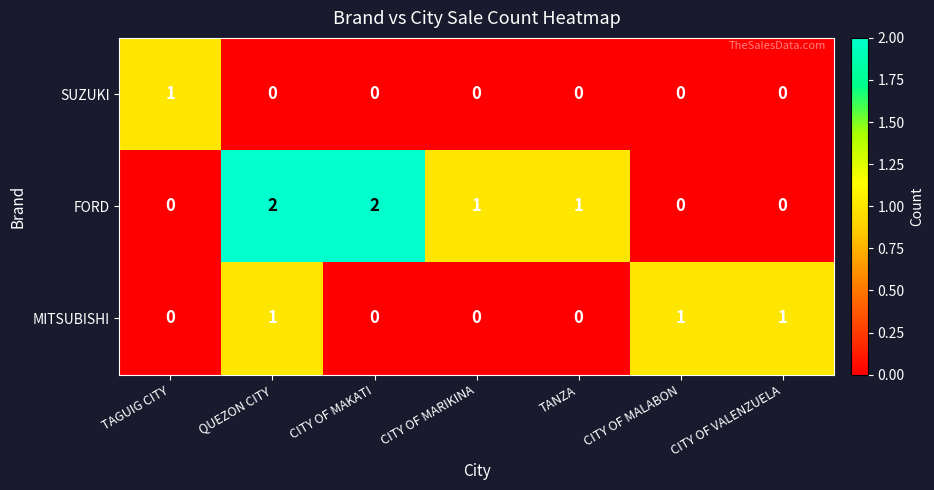

Which series has the largest range (max minus min)?

FORD